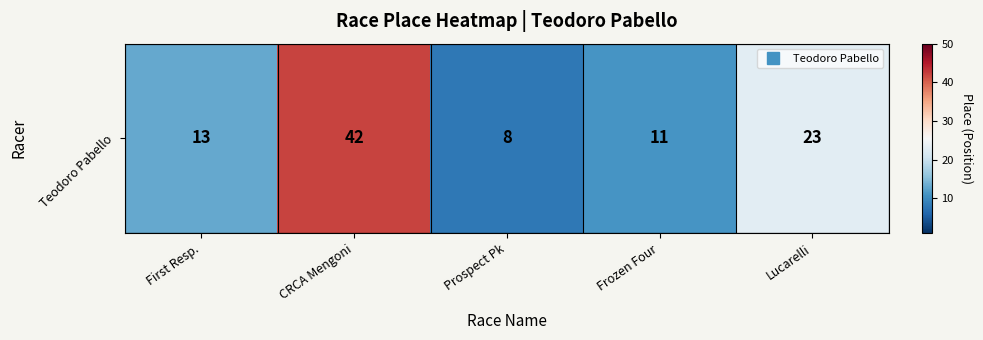

What is the ratio of the value at CRCA Mengoni to the value at First Resp.?

3.2